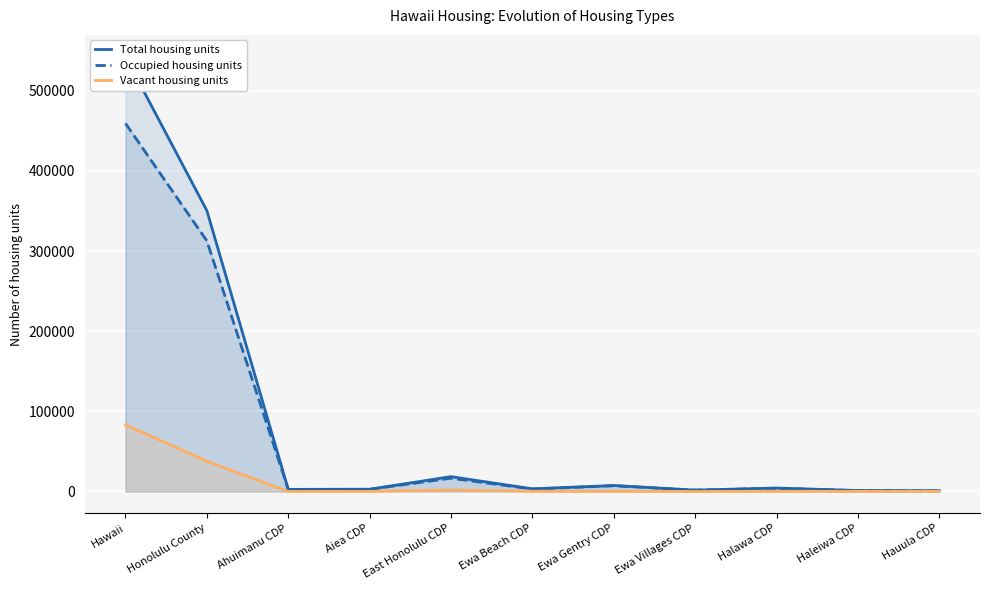

What is the spread (max minus min) of values at Ewa Gentry CDP?

7201